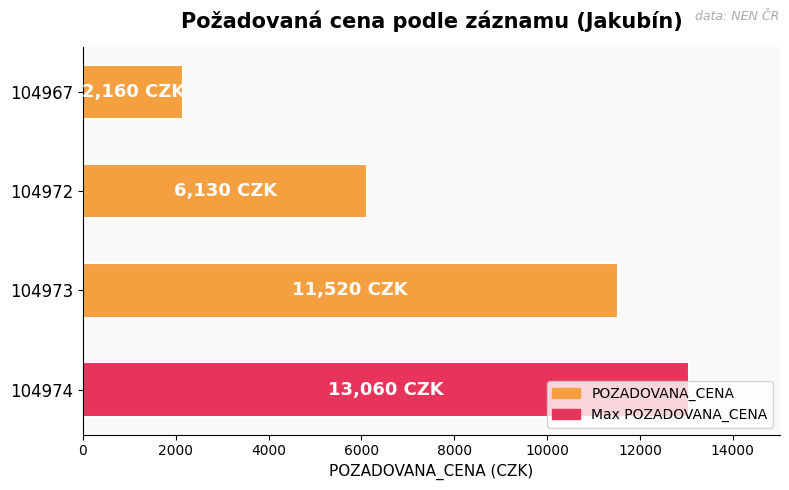

List the labels in order of value, smallest first.

104967, 104972, 104973, 104974